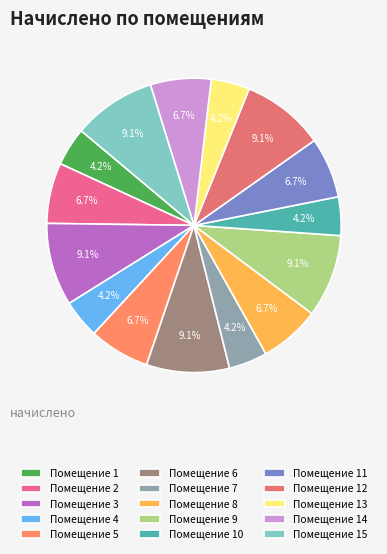

How many slices are in this pie chart?

15